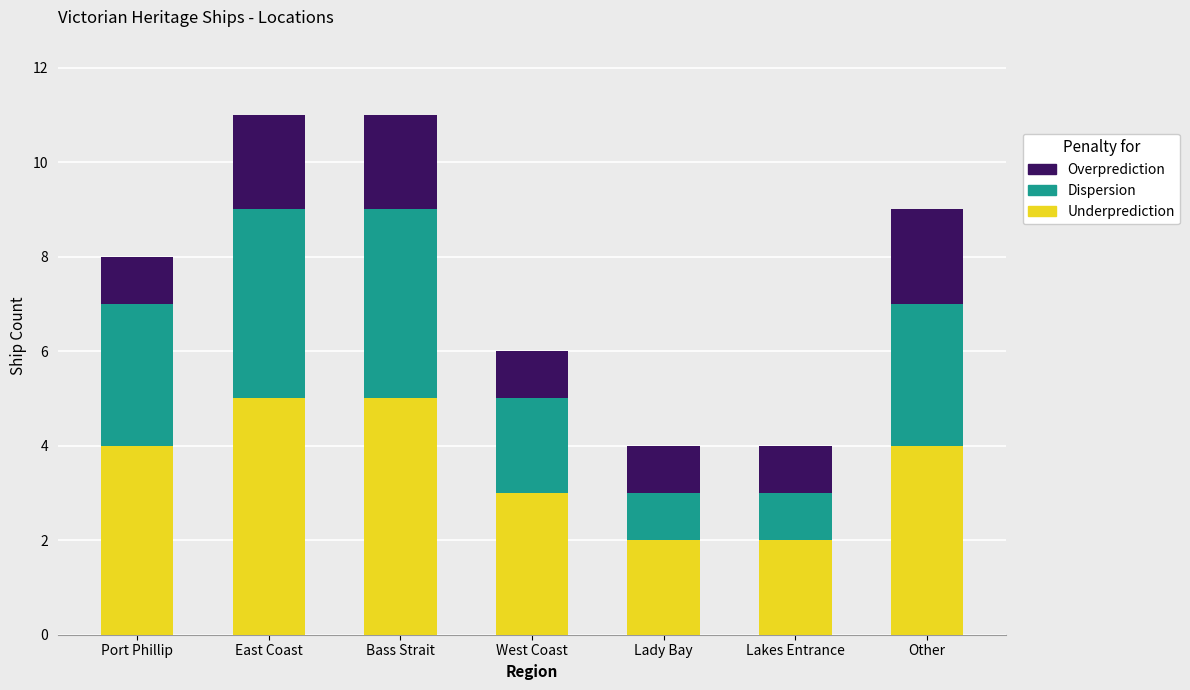

What is the maximum value for Underprediction?

5